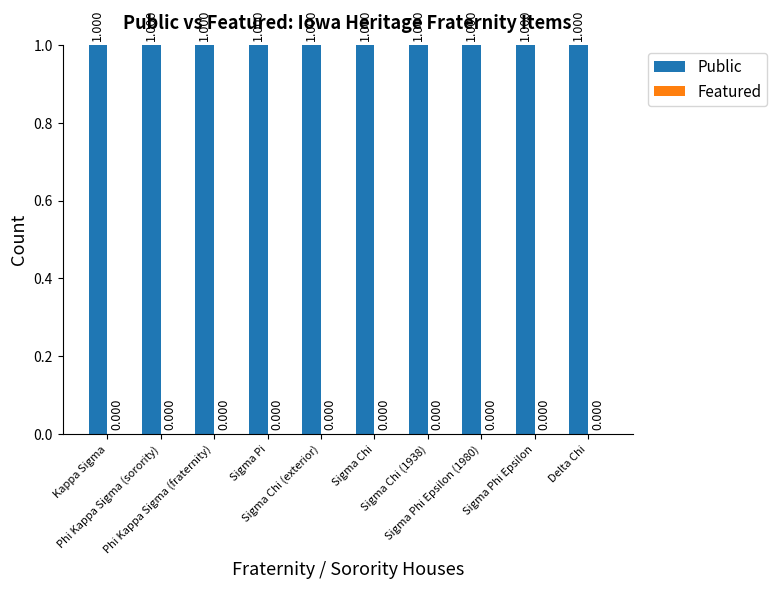

The value of Featured at Sigma Phi Epsilon is 0. True or false?

True